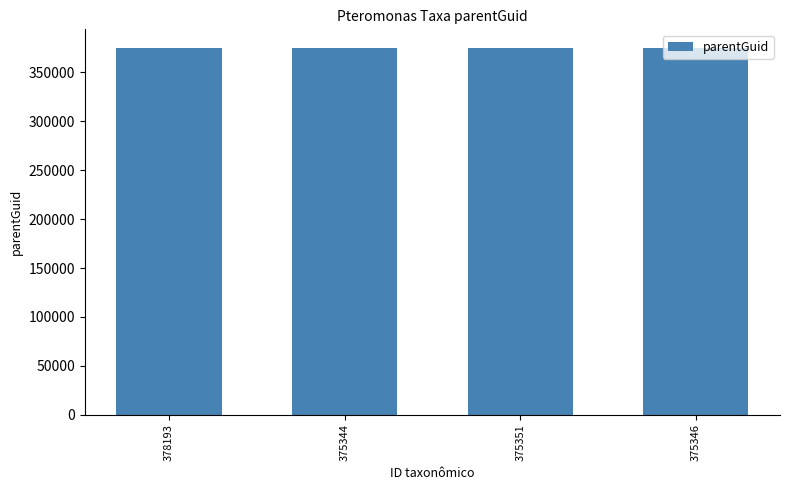

Is it true that the value at 378193 is 612134?

False